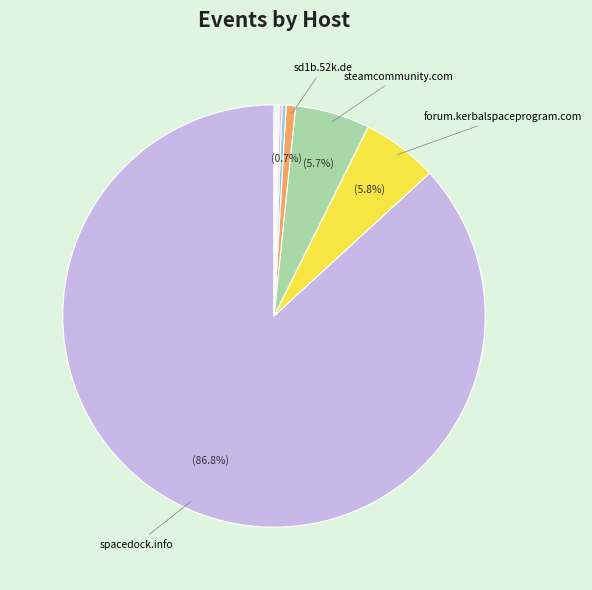

Rank the categories by value from highest to lowest.

spacedock.info, forum.kerbalspaceprogram.com, steamcommunity.com, sd1b.52k.de, baidu.com, sd-prod-live.52k.de, www.inoreader.com, www.bing.com, None, www.google.com